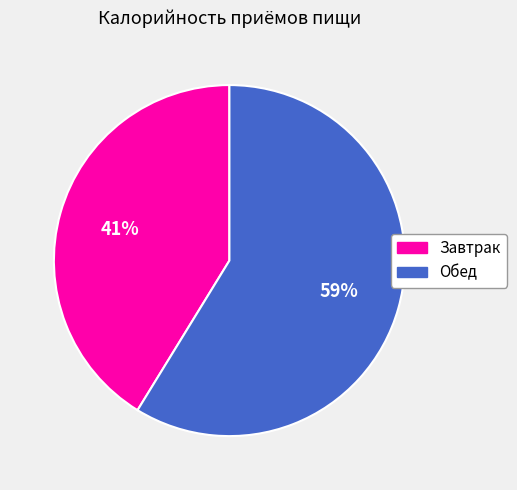

What percentage is the Завтрак slice, to the nearest percent?

41%